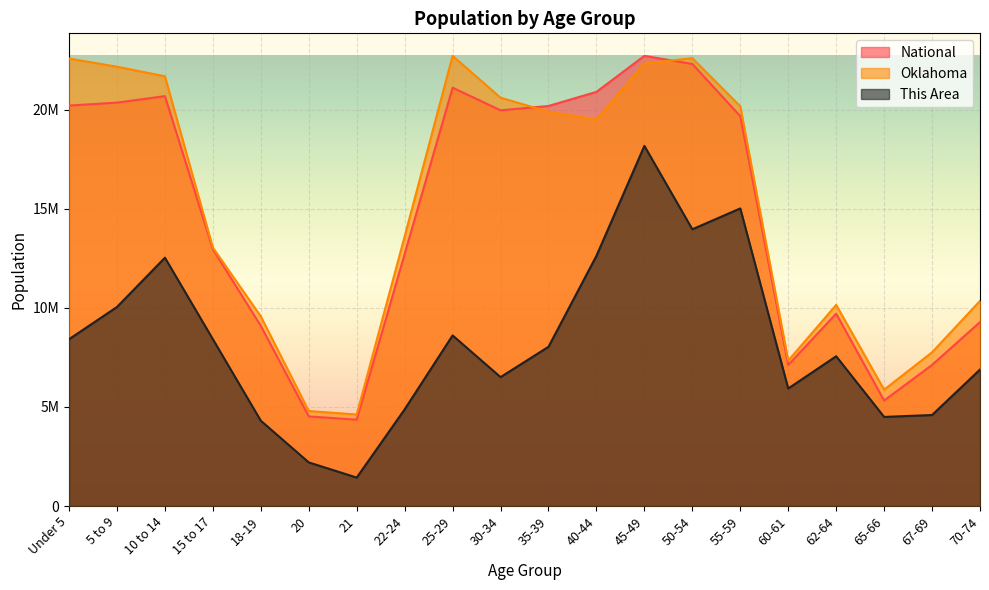

What position from the right is 5 to 9?

19